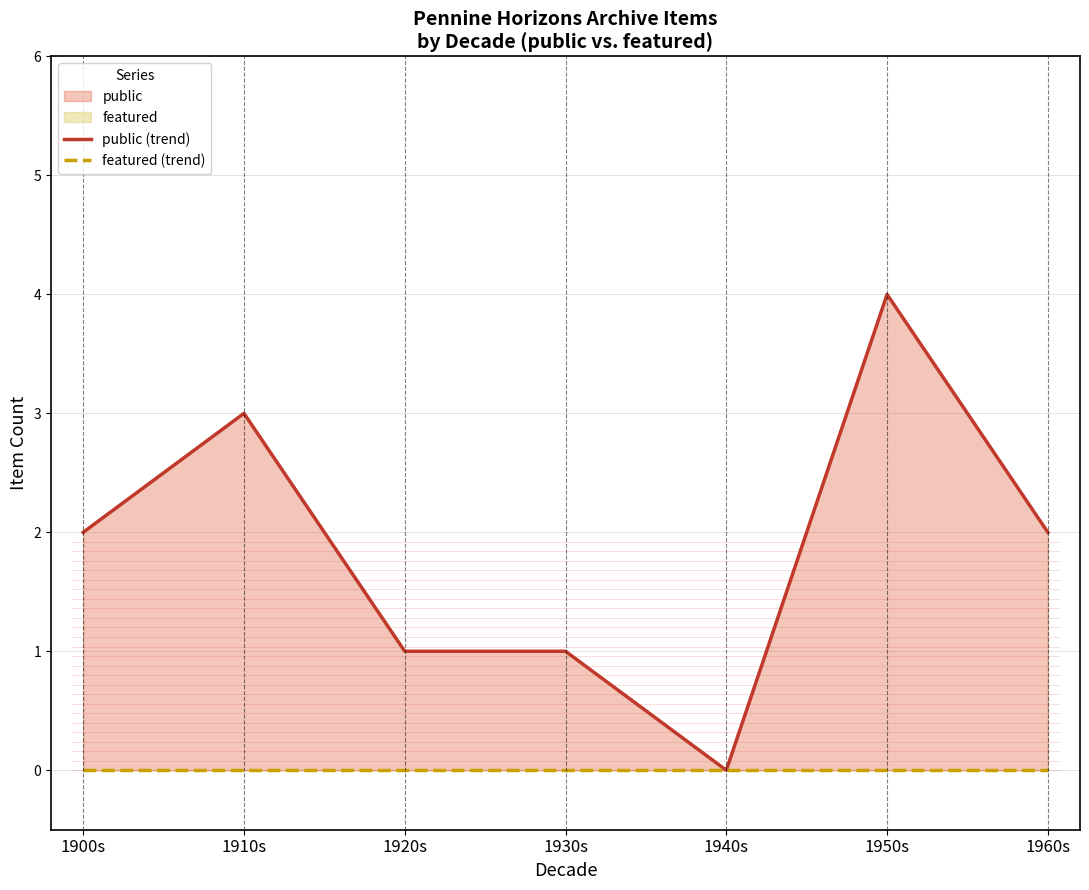

Where is the first local maximum for public (trend)?

1910s